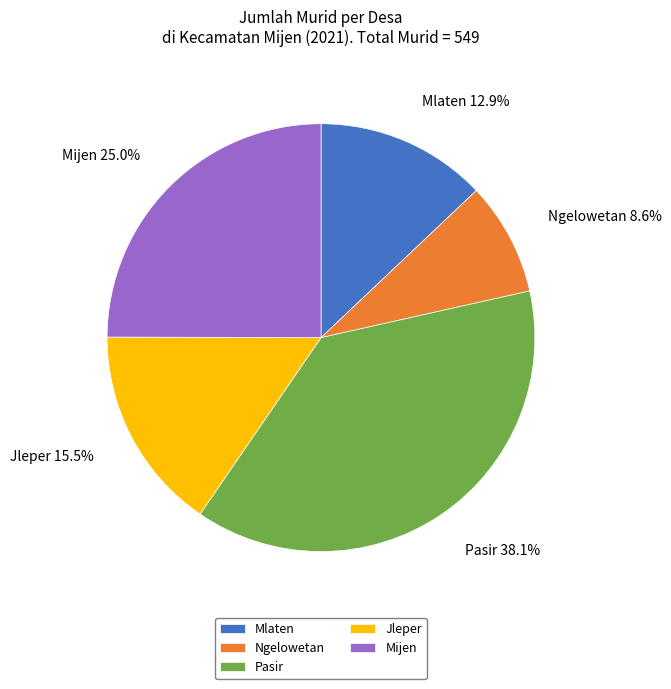

What percentage is the Pasir slice, to the nearest percent?

38%